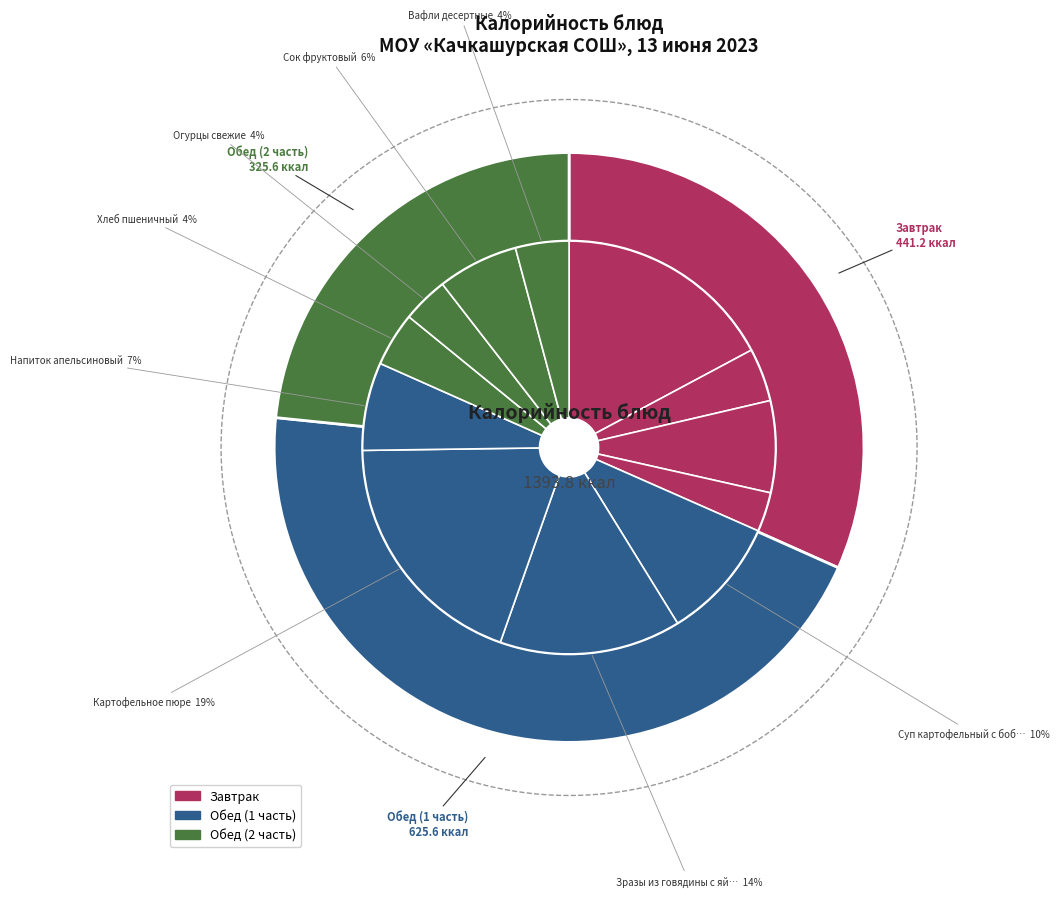

How many segments does this pie chart have?

12